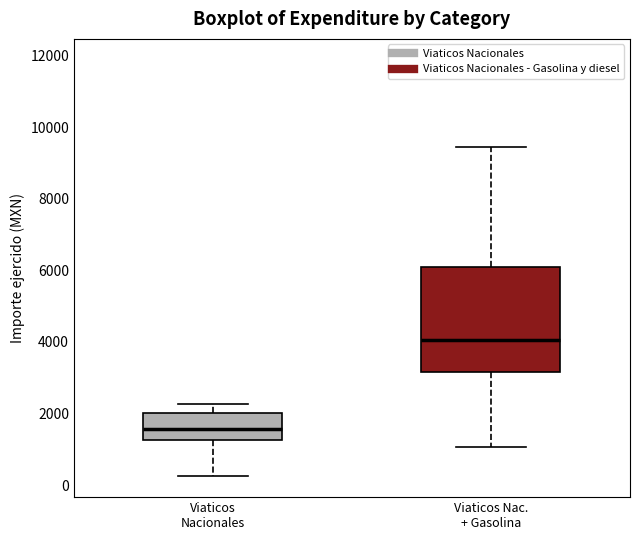

Where does the median line of the box for Viaticos Nacionales sit on the y-axis? The values are not printed on the chart, so give them approximately, as read against the axis.

1600